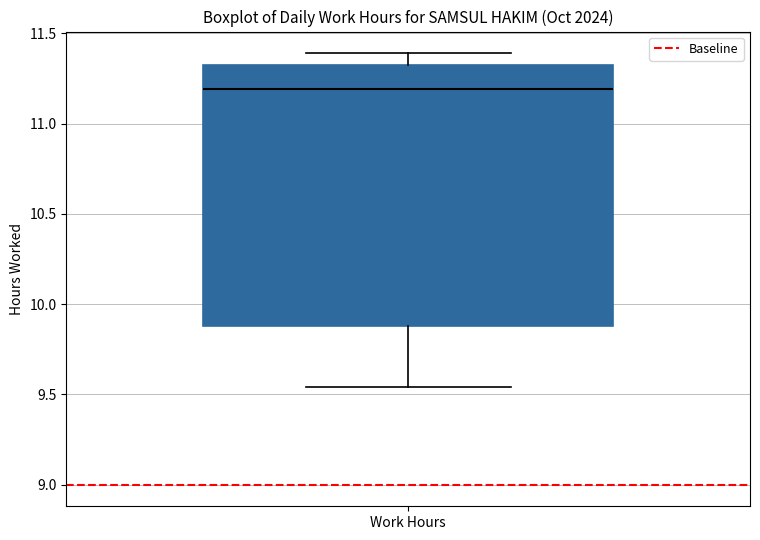

Where does the upper whisker of the box for Work Hours end on the y-axis? The values are not printed on the chart, so give them approximately, as read against the axis.

11.40